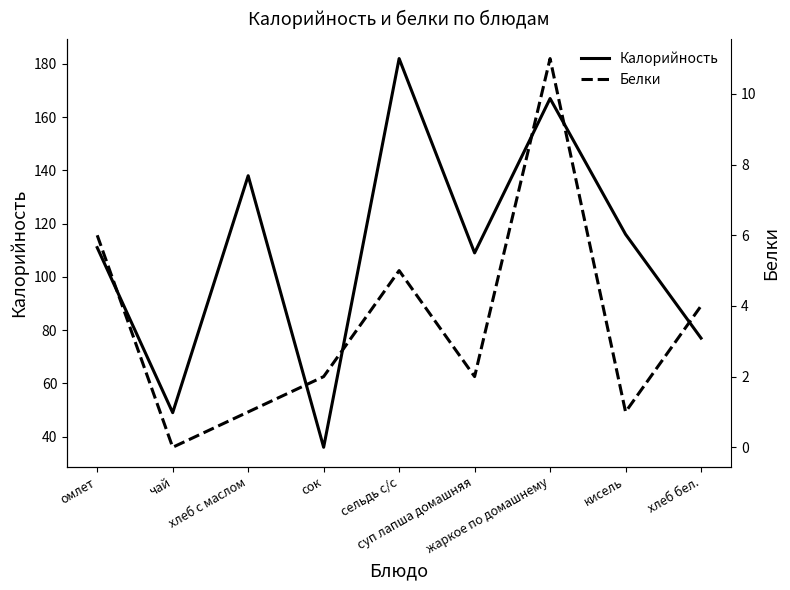

True or false: Белки and Калорийность intersect in this chart.

False